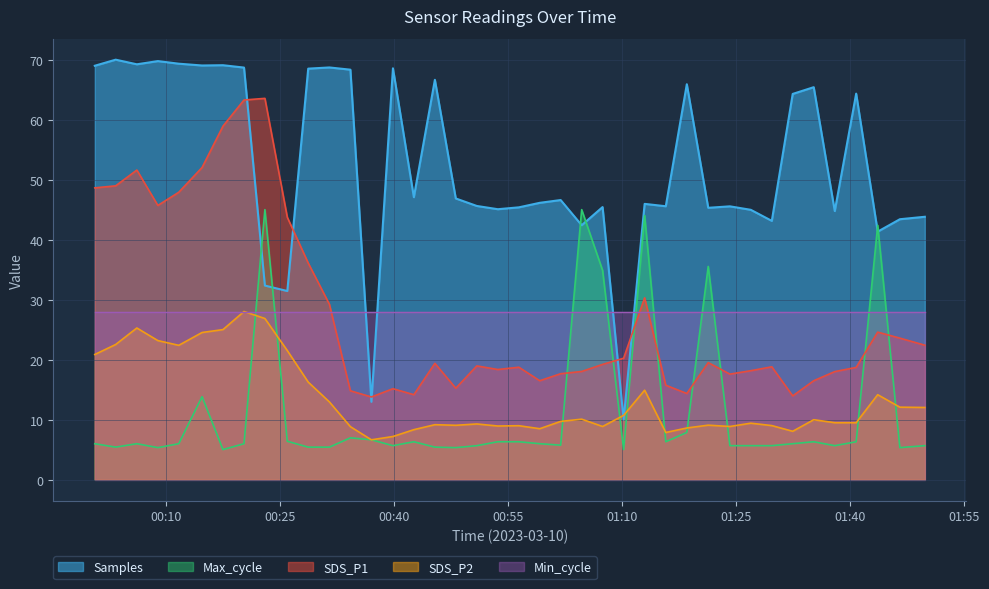

Reading left to right, what are all the values shown in this chart?

SDS_P1: 48.6	49.0	51.6	45.7	47.9	52.0	58.9	63.3	63.5	43.7	36.1	29.2	14.8	13.8	15.2	14.2	19.4	15.2	18.9	18.4	18.7	16.5	17.6	18.0	19.2	20.2	30.3	15.7	14.3	19.5	17.6	18.1	18.8	13.9	16.5	18.0	18.7	24.6	23.6	22.4
SDS_P2: 20.9	22.5	25.3	23.2	22.4	24.5	25.0	28.0	26.9	21.5	16.2	12.9	8.8	6.6	7.2	8.3	9.2	9.1	9.3	8.9	9.0	8.5	9.7	10.1	8.8	10.7	14.9	7.8	8.6	9.1	8.8	9.4	9.0	8.1	10.0	9.5	9.5	14.2	12.1	12.0
Max_cycle: 6.0	5.4	6.0	5.3	6.0	13.8	5.0	6.0	45.0	6.4	5.4	5.4	7.0	6.6	5.7	6.3	5.4	5.3	5.7	6.3	6.3	6.0	5.7	45.0	34.9	5.0	44.0	6.3	7.9	35.5	5.7	5.7	5.7	6.0	6.3	5.7	6.3	42.4	5.3	5.7
Samples: 69.0	70.0	69.2	69.8	69.3	69.0	69.1	68.7	32.3	31.4	68.5	68.7	68.3	13.0	68.6	47.1	66.6	46.9	45.6	45.1	45.4	46.1	46.6	42.4	45.4	10.0	46.0	45.6	65.9	45.3	45.6	45.0	43.1	64.3	65.4	44.8	64.3	41.3	43.4	43.8